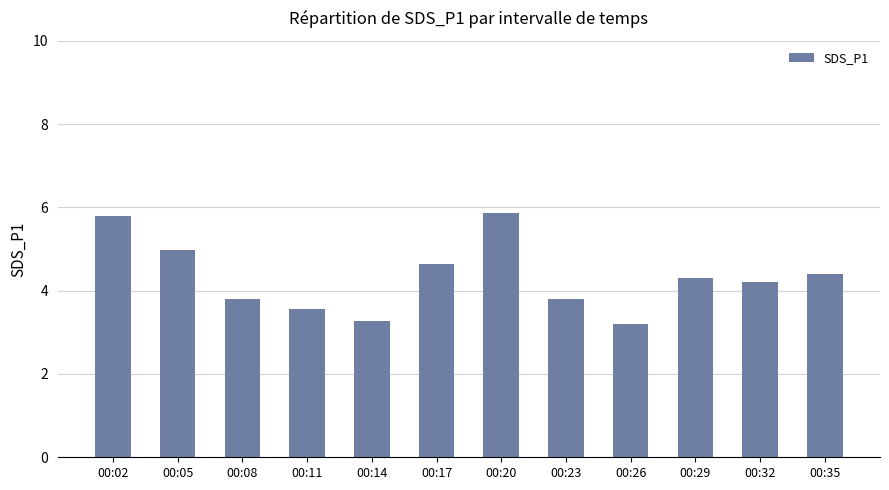

True or false: the data shows 2.3 at 00:02.

False